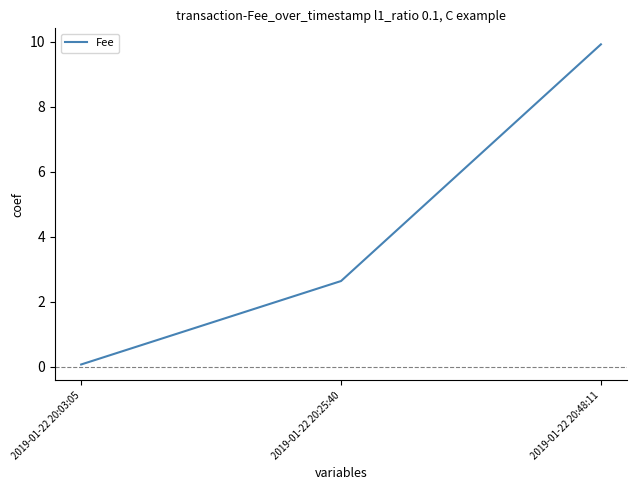

Reading left to right, list all the values displayed in this chart.

0.1	2.6	9.9